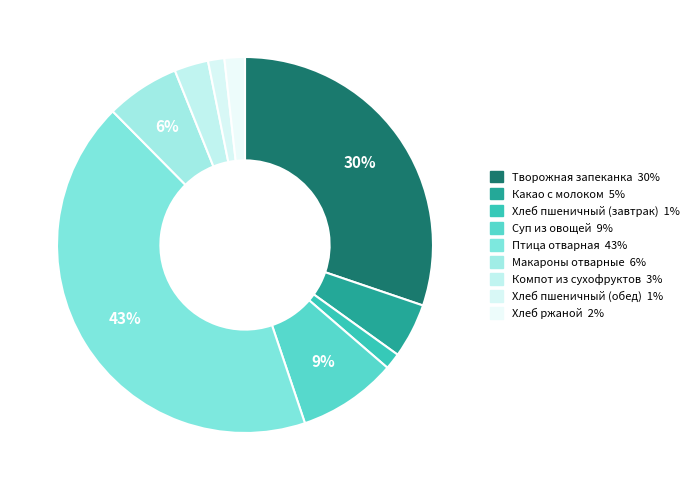

Count the number of slices in the pie.

9